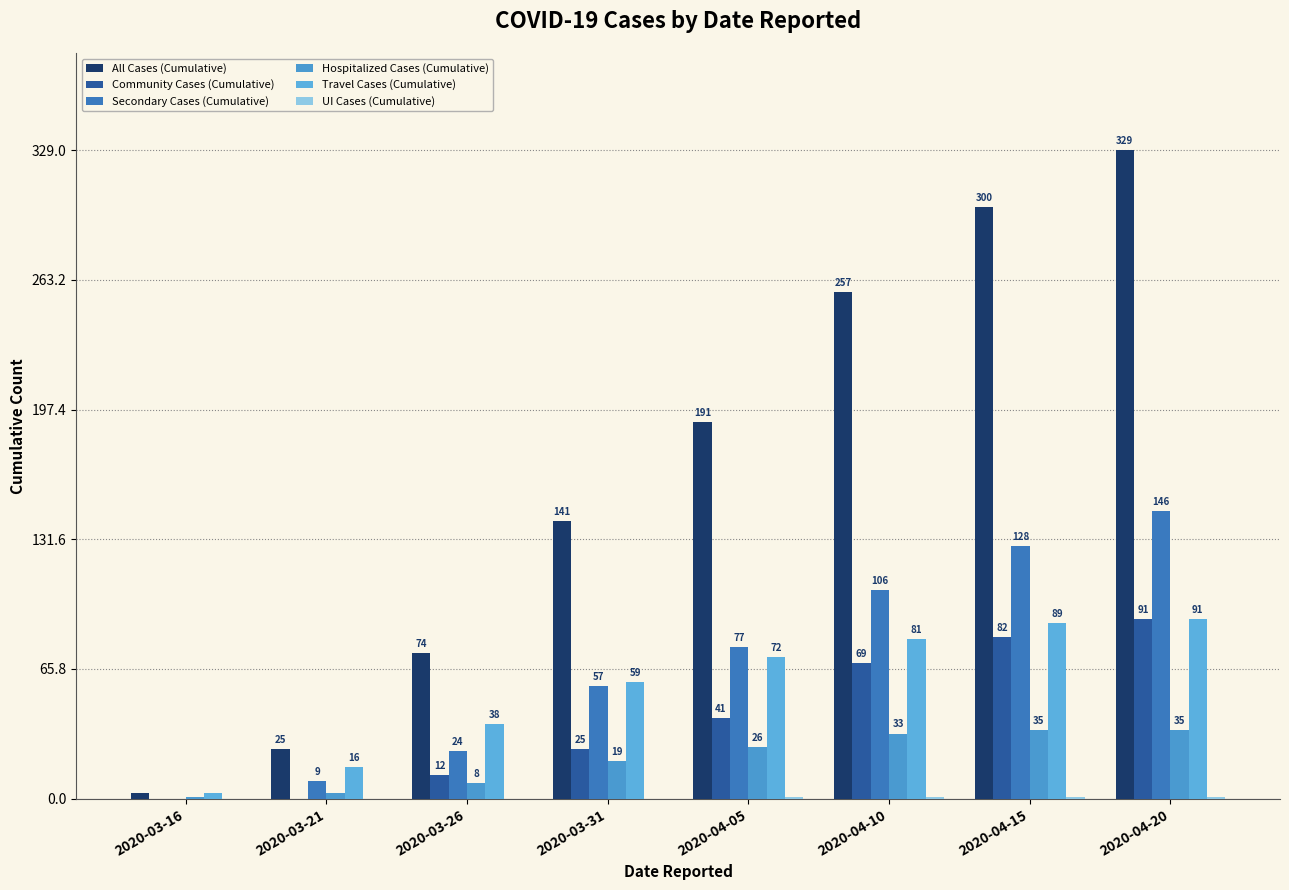

The value of Hospitalized Cases (Cumulative) at 2020-03-16 is 1. True or false?

True